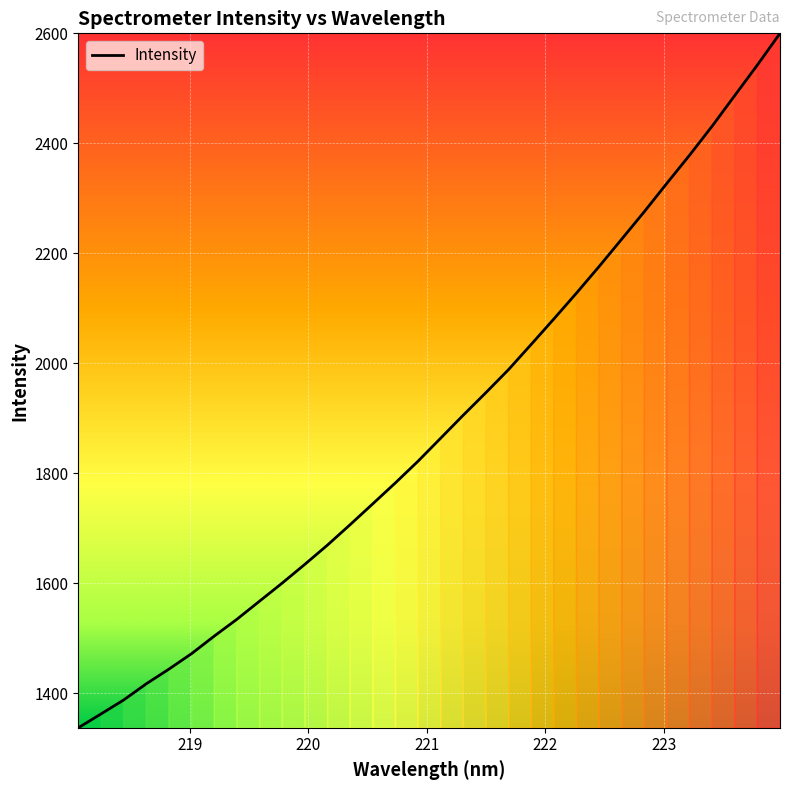

What is the maximum value shown in the chart?

2600.2